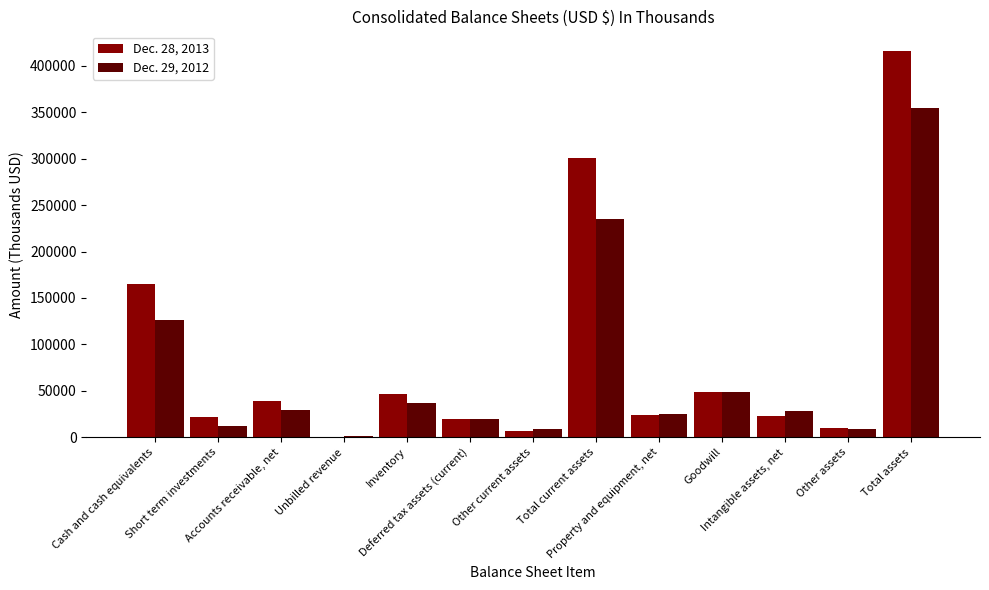

What is the maximum value shown in the chart?

416337